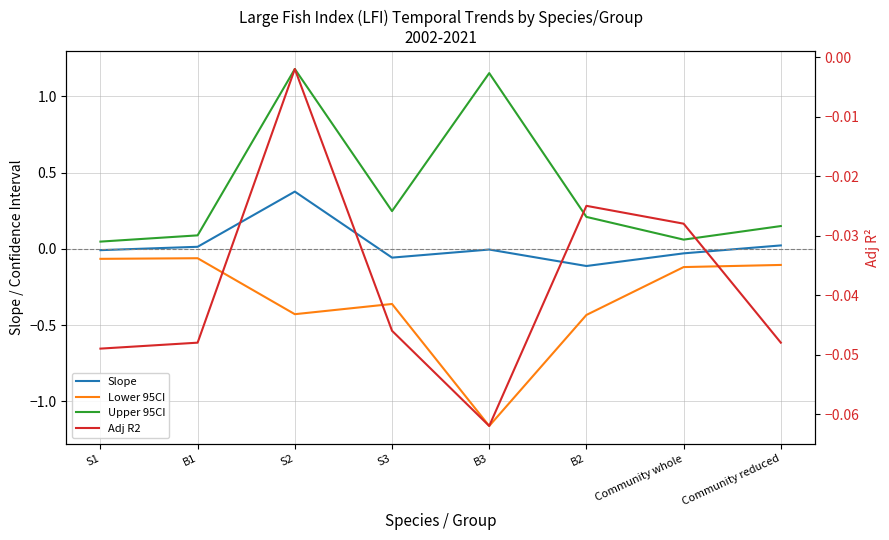

Reading right to left, extract all data points from this chart.

Slope: Community reduced=0.0	Community whole=-0.0	B2=-0.1	B3=-0.0	S3=-0.1	S2=0.4	B1=0.0	S1=-0.0
Lower 95CI: Community reduced=-0.1	Community whole=-0.1	B2=-0.4	B3=-1.2	S3=-0.4	S2=-0.4	B1=-0.1	S1=-0.1
Upper 95CI: Community reduced=0.1	Community whole=0.1	B2=0.2	B3=1.2	S3=0.2	S2=1.2	B1=0.1	S1=0.0
Adj R2: Community reduced=-0.0	Community whole=-0.0	B2=-0.0	B3=-0.1	S3=-0.0	S2=-0.0	B1=-0.0	S1=-0.0